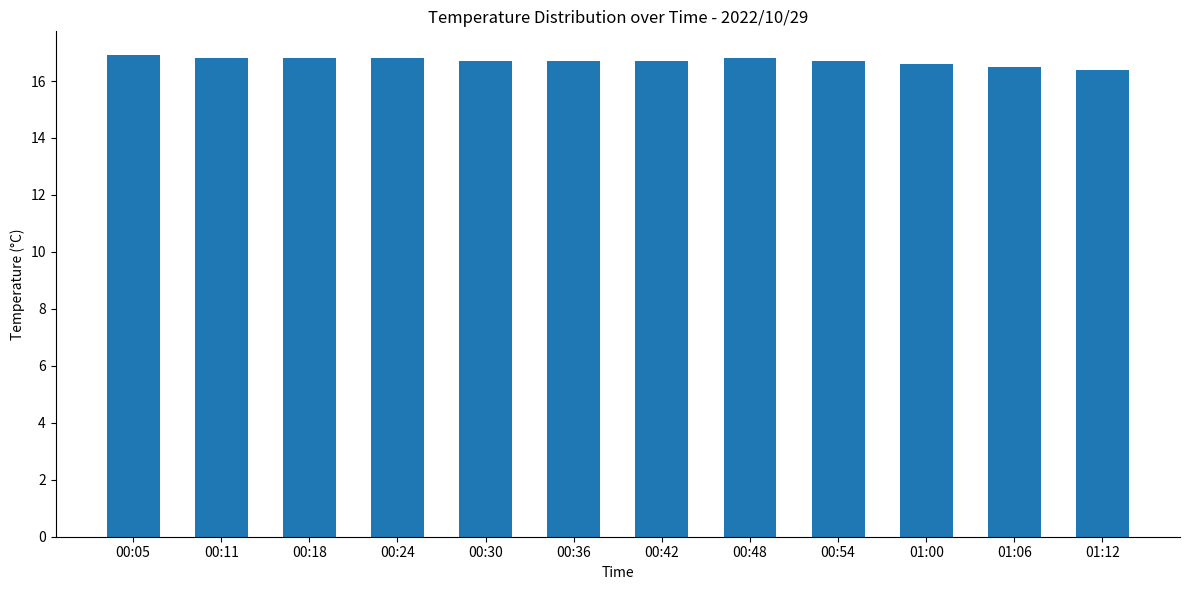

What is the greatest value displayed?

16.9